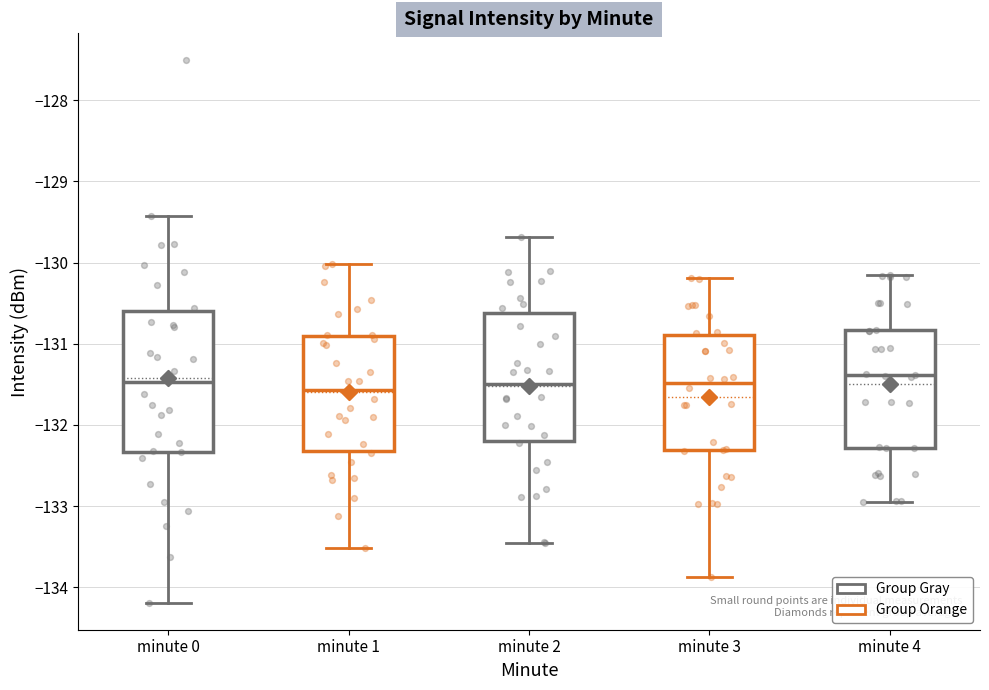

Reading left to right, read every box against the y-axis: the position of its median line, the range the box covers, and the ends of its whiskers. The values are not printed on the chart, so give them approximately, as read against the axis.

minute 0: median -131.5, box -132.3 to -130.6, whiskers -134.2 to -129.4
minute 1: median -131.6, box -132.3 to -130.9, whiskers -133.5 to -130.0
minute 2: median -131.5, box -132.2 to -130.6, whiskers -133.5 to -129.7
minute 3: median -131.5, box -132.3 to -130.9, whiskers -133.9 to -130.2
minute 4: median -131.4, box -132.3 to -130.8, whiskers -133.0 to -130.2